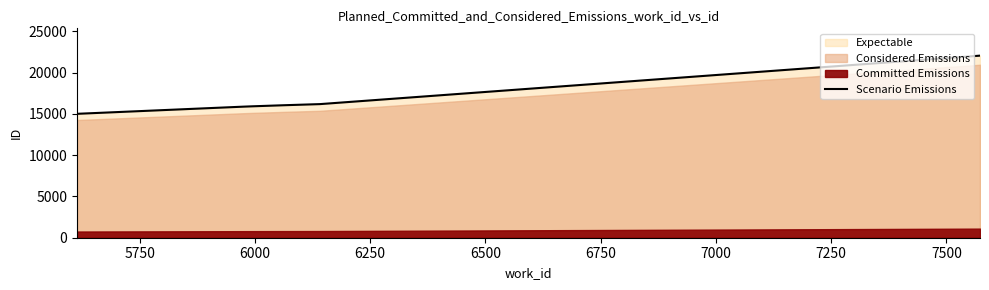

What is the difference between the second highest and second lowest values?

313